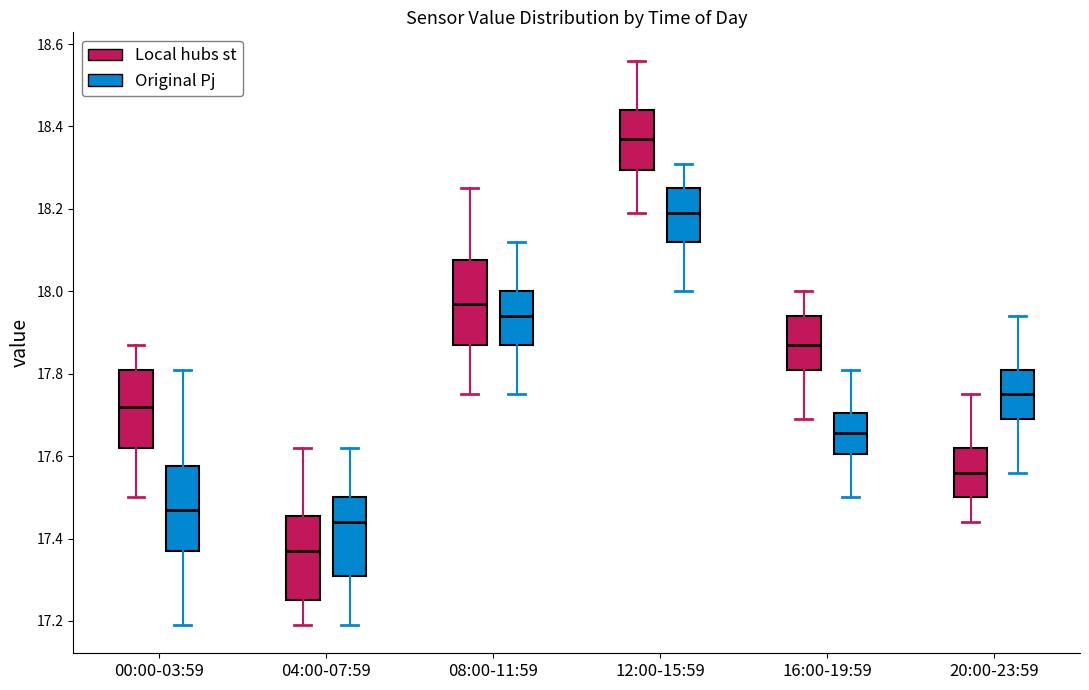

Reading left to right, transcribe this box plot: for each box, give where its median line is, the range the box spans, and where its two whiskers end, as read against the y-axis. The values are not printed on the chart, so give them approximately, as read against the axis.

00:00-03:59 (Local hubs st): median 17.72, box 17.62 to 17.82, whiskers 17.50 to 17.88
00:00-03:59 (Original Pj): median 17.48, box 17.38 to 17.58, whiskers 17.20 to 17.82
04:00-07:59 (Local hubs st): median 17.38, box 17.26 to 17.46, whiskers 17.20 to 17.62
04:00-07:59 (Original Pj): median 17.44, box 17.32 to 17.50, whiskers 17.20 to 17.62
08:00-11:59 (Local hubs st): median 17.98, box 17.88 to 18.08, whiskers 17.76 to 18.26
08:00-11:59 (Original Pj): median 17.94, box 17.88 to 18.00, whiskers 17.76 to 18.12
12:00-15:59 (Local hubs st): median 18.38, box 18.30 to 18.44, whiskers 18.20 to 18.56
12:00-15:59 (Original Pj): median 18.20, box 18.12 to 18.26, whiskers 18.00 to 18.32
16:00-19:59 (Local hubs st): median 17.88, box 17.82 to 17.94, whiskers 17.70 to 18.00
16:00-19:59 (Original Pj): median 17.66, box 17.60 to 17.70, whiskers 17.50 to 17.82
20:00-23:59 (Local hubs st): median 17.56, box 17.50 to 17.62, whiskers 17.44 to 17.76
20:00-23:59 (Original Pj): median 17.76, box 17.70 to 17.82, whiskers 17.56 to 17.94